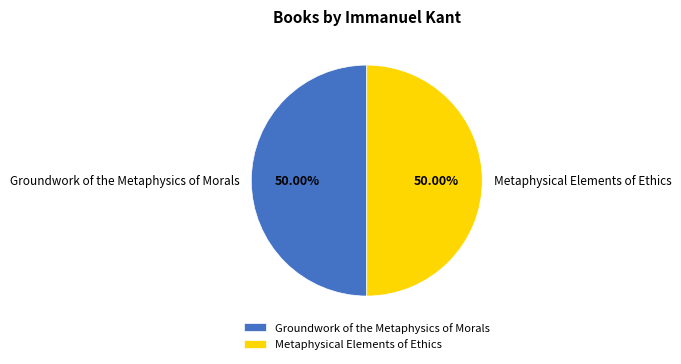

Combined, do Metaphysical Elements of Ethics and Groundwork of the Metaphysics of Morals account for over 50%?

Yes